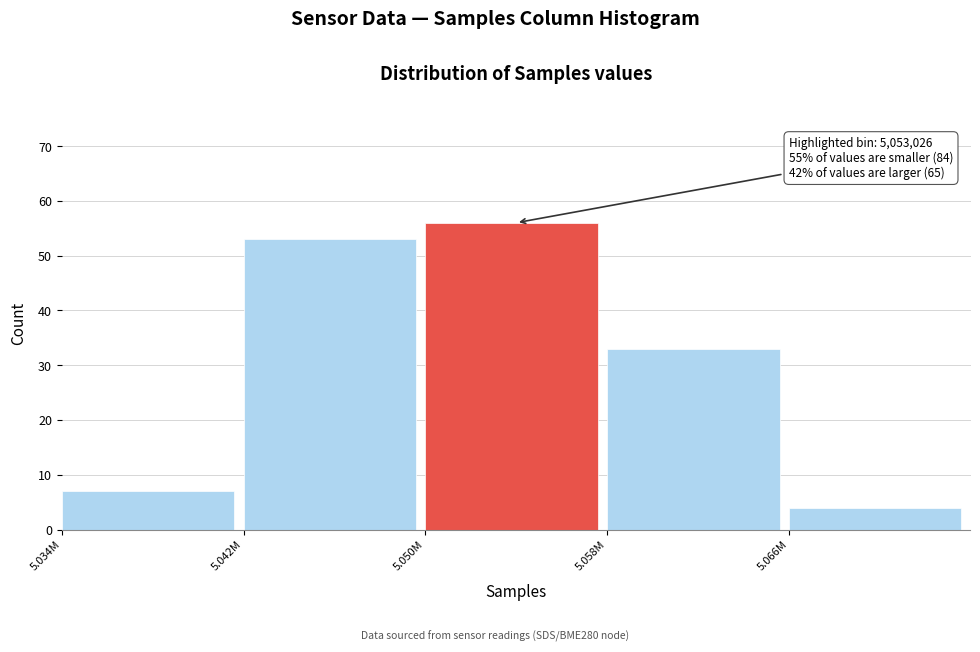

Reading left to right, extract all data points from this chart.

5.034M=7	5.042M=53	5.050M=56	5.058M=33	5.066M=4